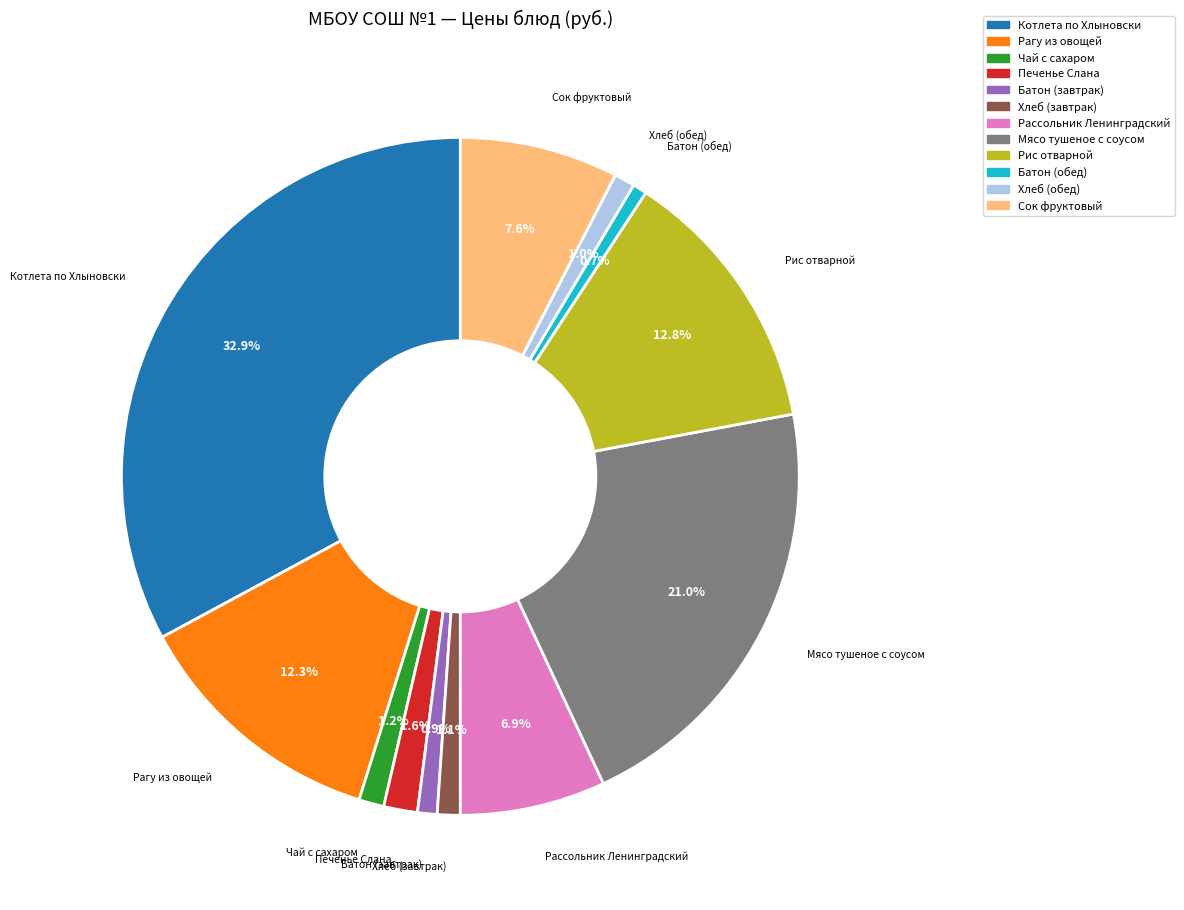

To the nearest percent, what is the difference between the largest and smallest slice percentages?

32%